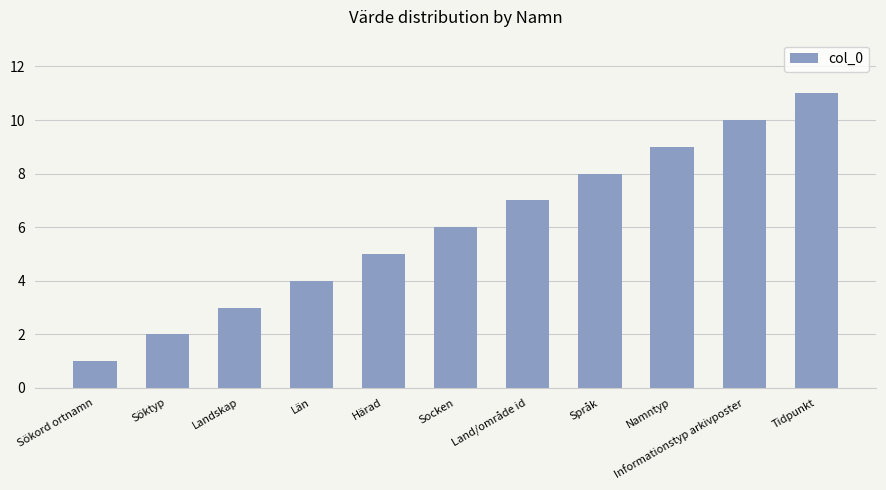

The chart shows a value of 7 at Land/område id. True or false?

True